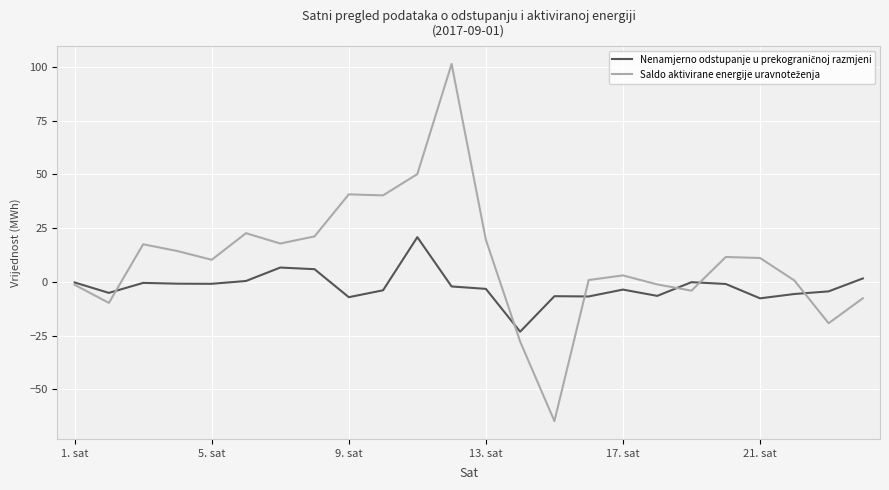

What is the maximum value shown in the chart?

101.4